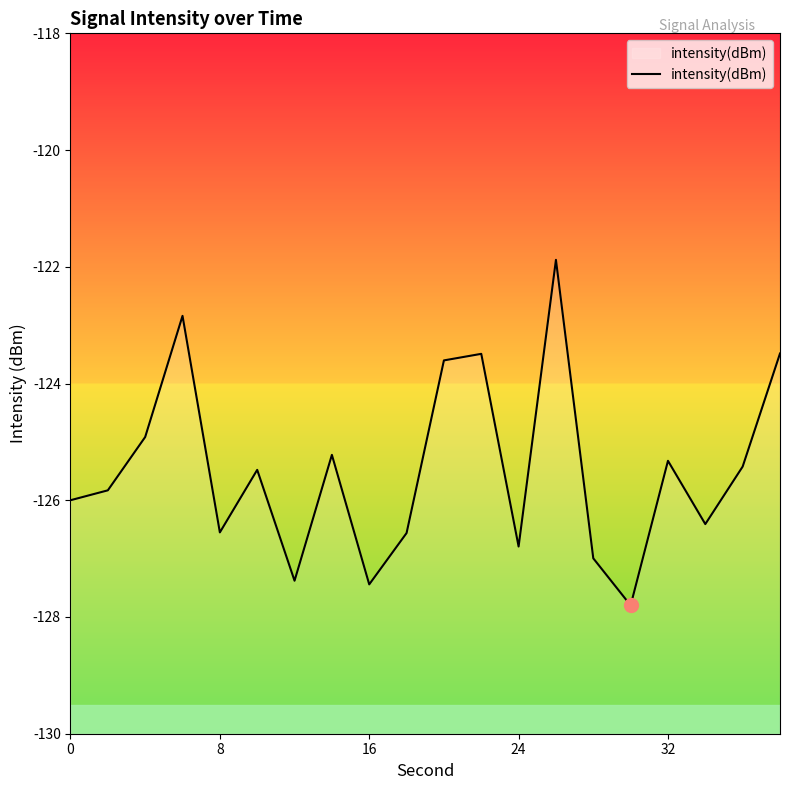

Which has a higher value, 16 or 32?

32